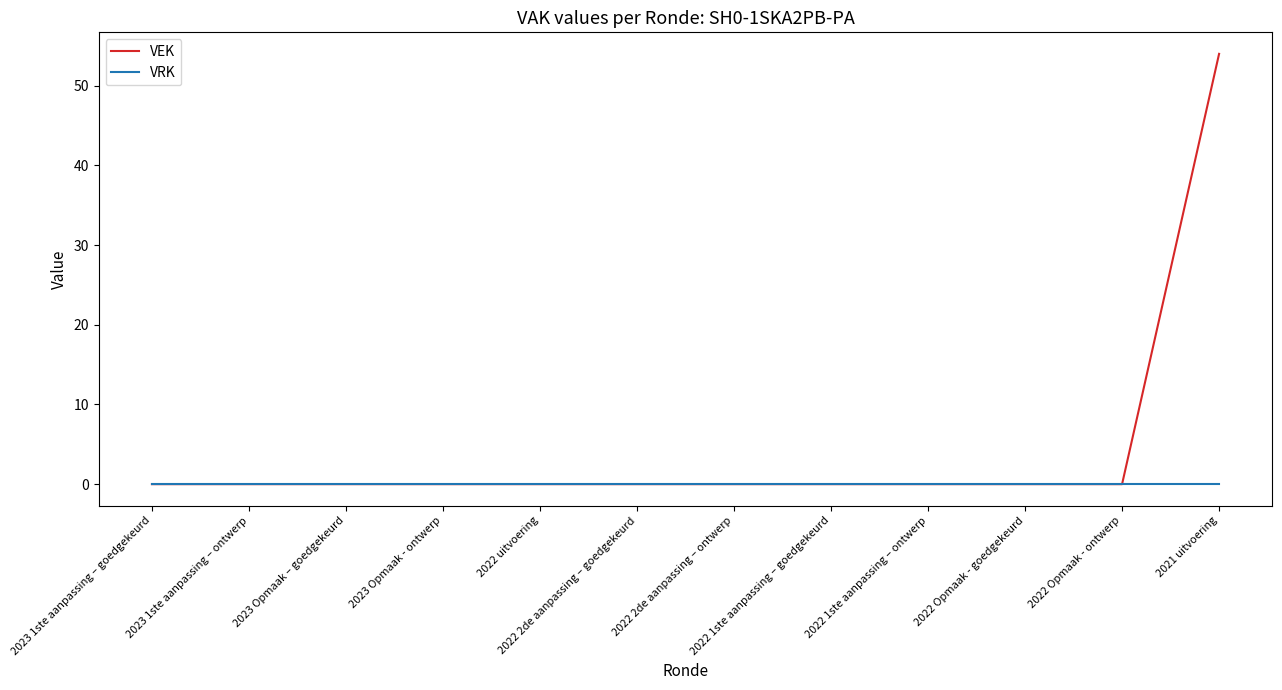

What is the sum of the VEK values at 2021 uitvoering and 2022 uitvoering?

54